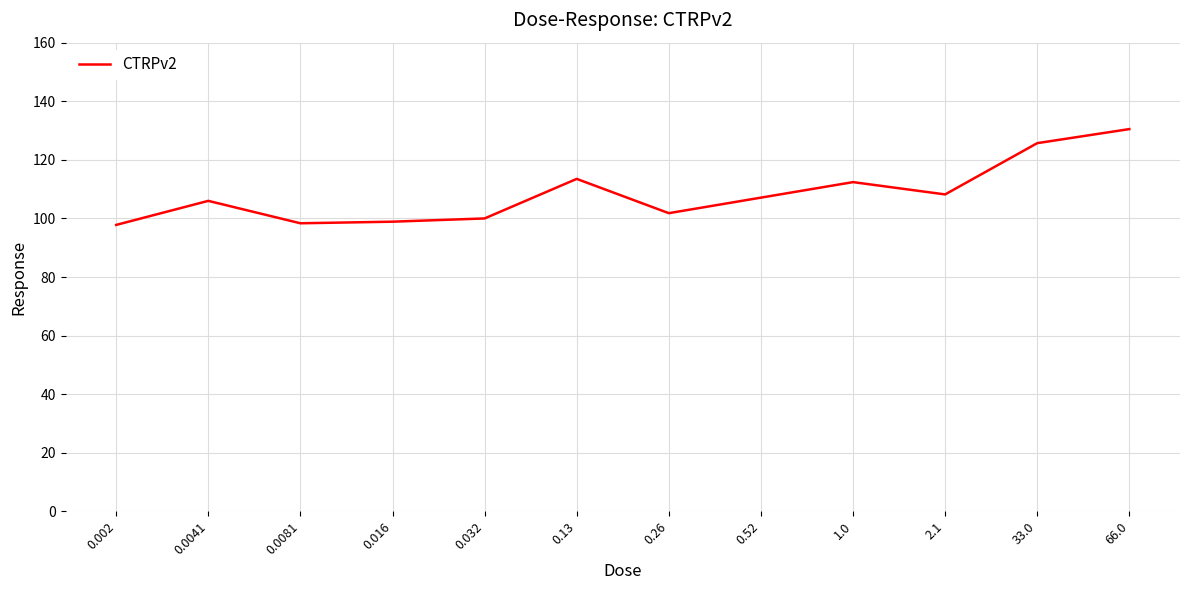

What is the change in value from 0.52 to 66.0?

+23.4